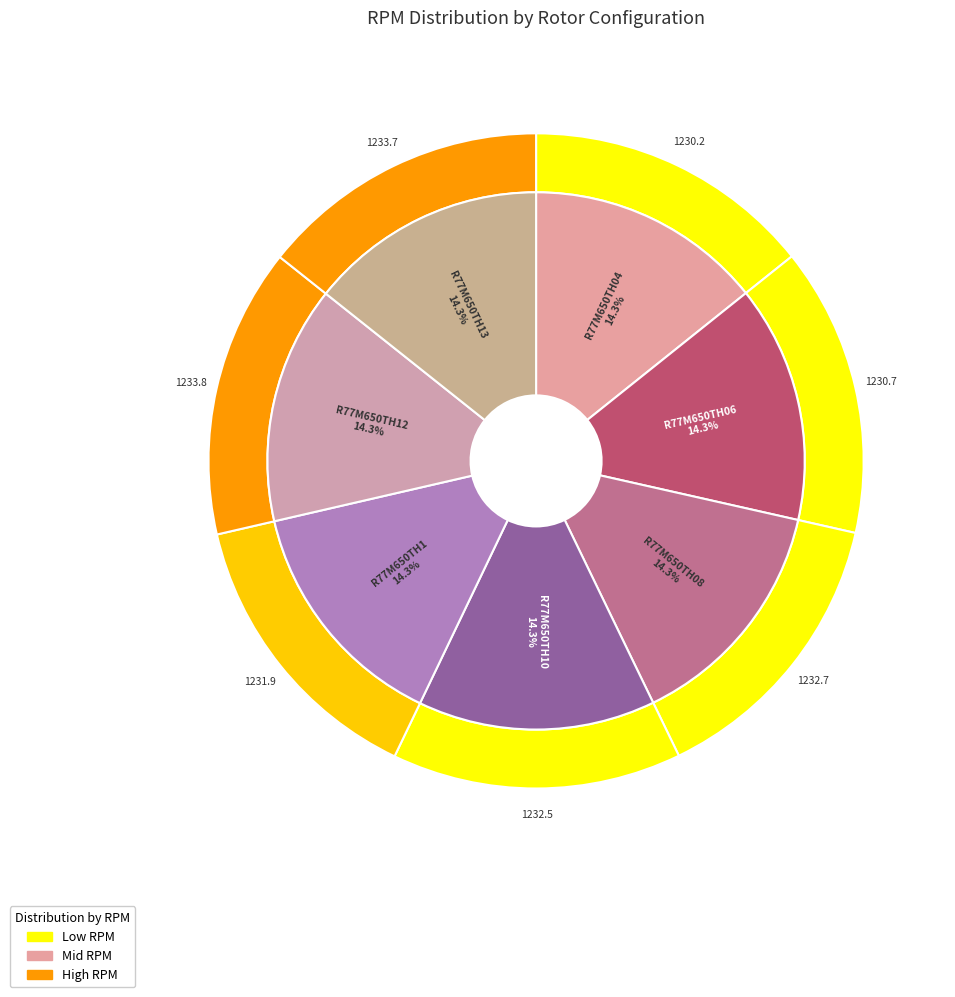

What is the smallest slice in the pie chart?

R77M650TH04